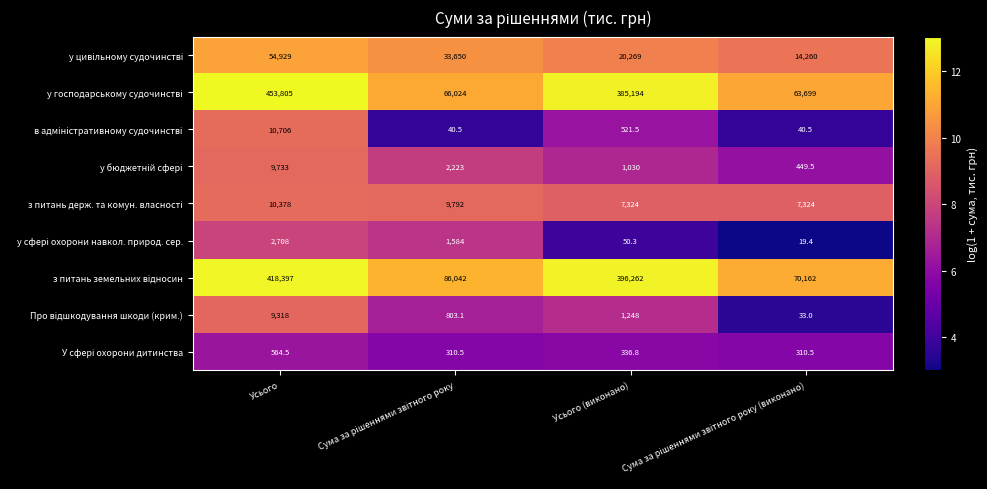

What is the difference between the highest and lowest values at Усього?

453240.5